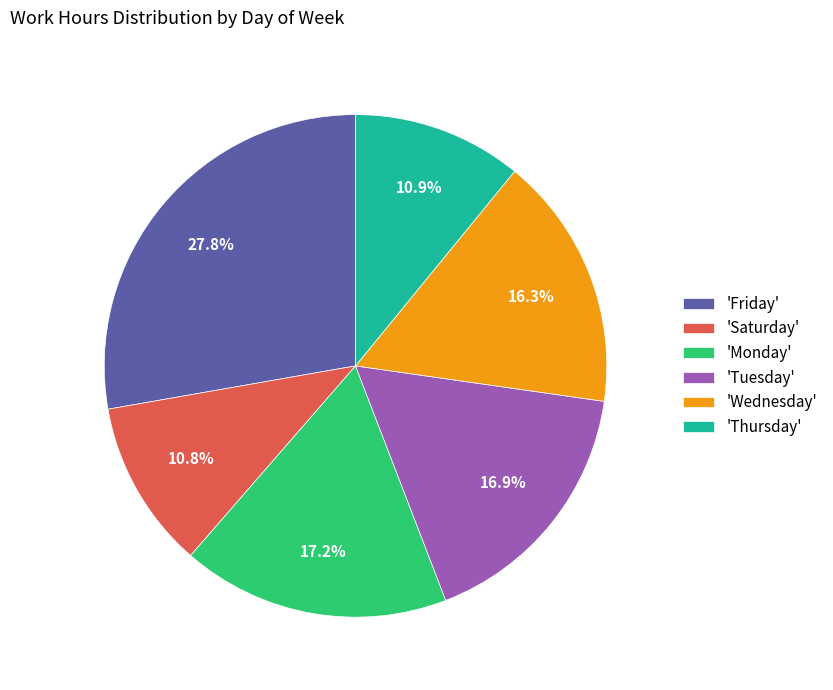

Do 'Saturday' and 'Monday' together represent more than half of the pie?

No